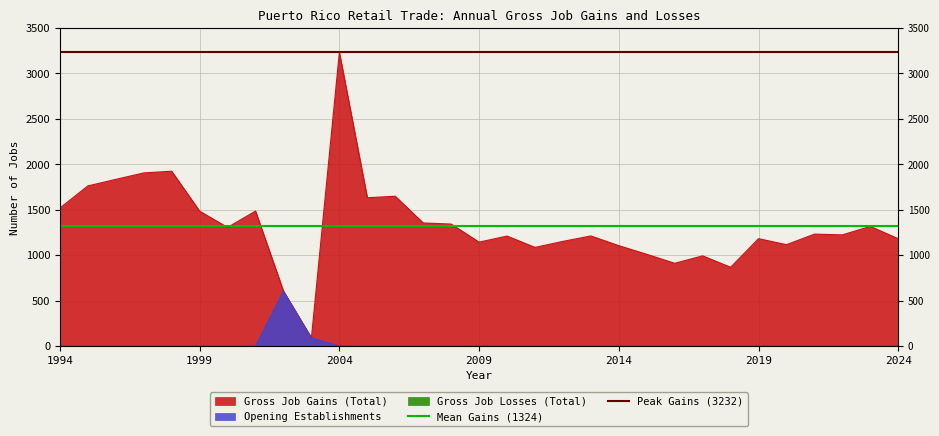

Where is Mean Gains (1324) nearest to the value 1324?

1994